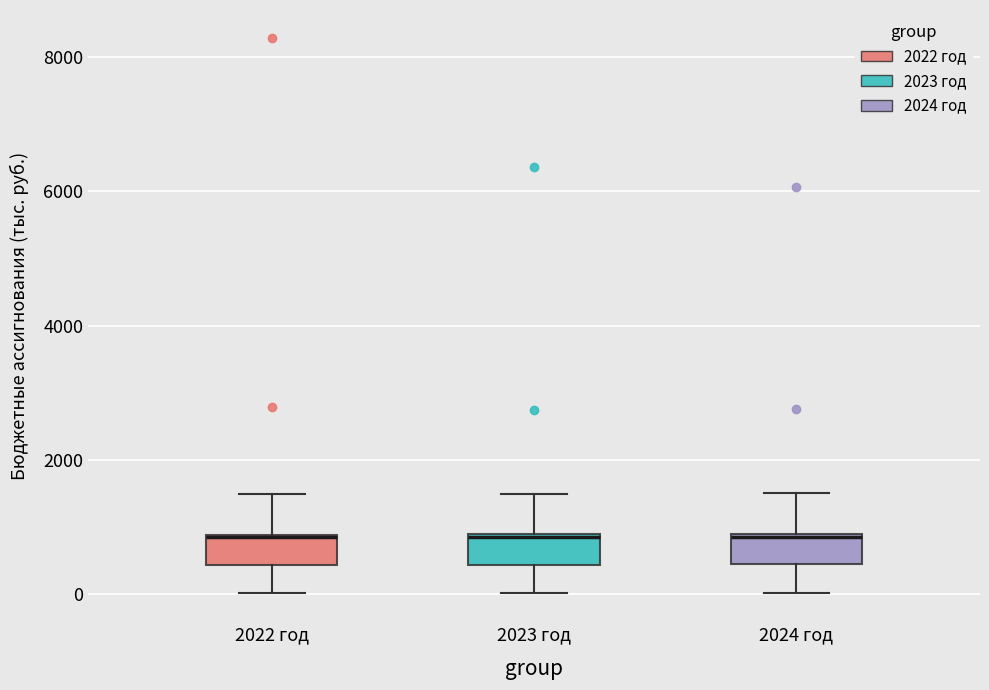

Reading left to right, read every box against the y-axis: the position of its median line, the range the box covers, and the ends of its whiskers. The values are not printed on the chart, so give them approximately, as read against the axis.

2022 год: median 800 (drawn on the box's upper edge), box 400 to 800, whiskers 0 to 1400
2023 год: median 800 (drawn on the box's upper edge), box 400 to 800, whiskers 0 to 1400
2024 год: median 800 (drawn on the box's upper edge), box 400 to 800, whiskers 0 to 1600